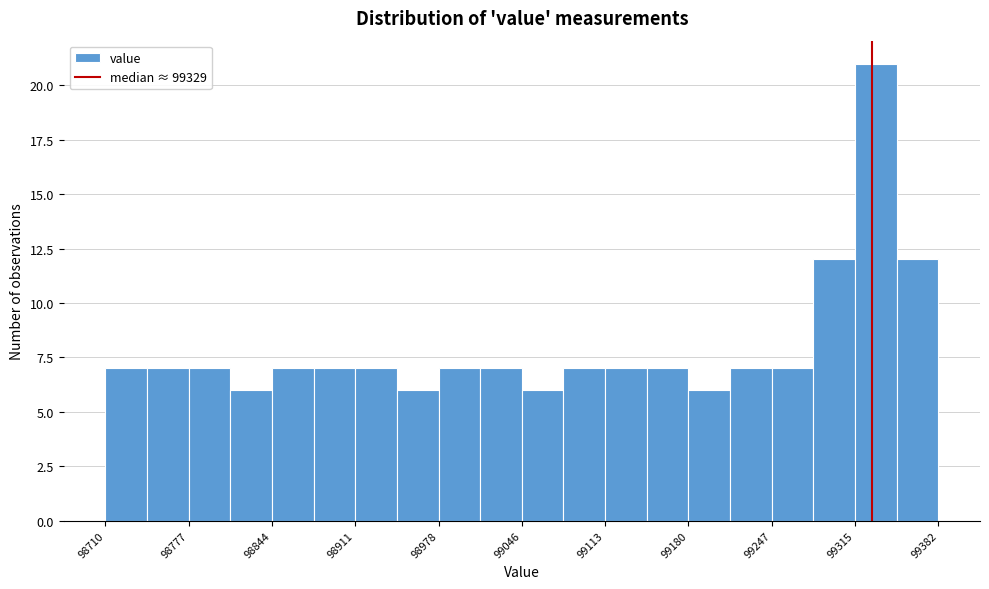

Around what value on the x-axis is the tallest bar? Give the approximate position of its centre, as read against the axis.

99330